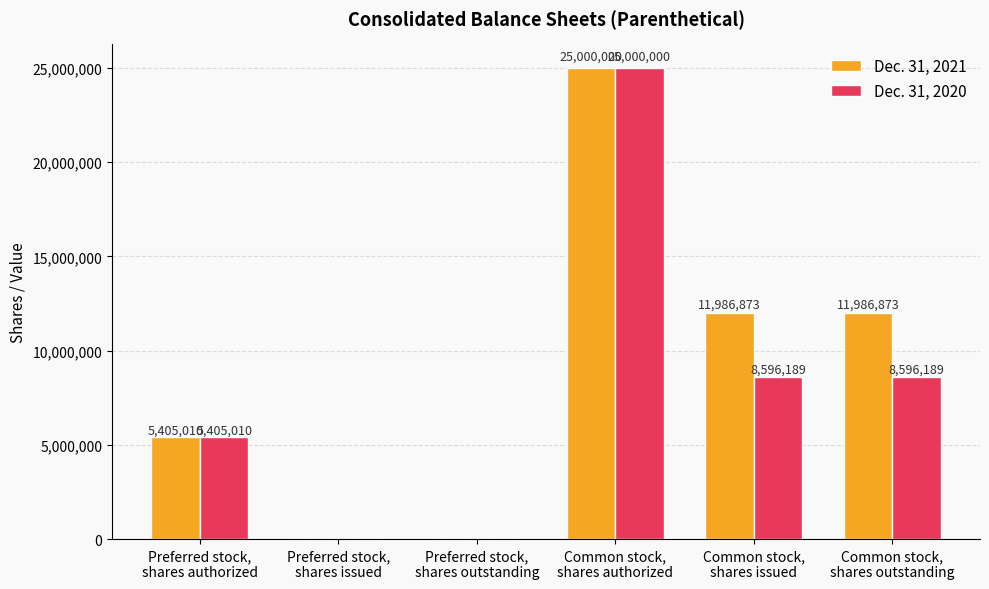

What is the difference between the Dec. 31, 2020 values at Common stock,
shares authorized and Preferred stock,
shares authorized?

19594990